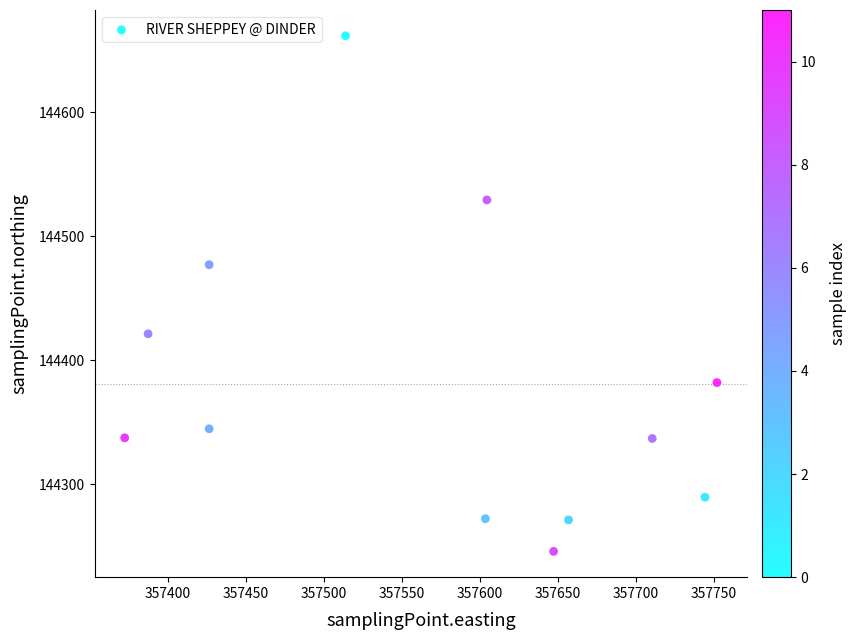

What Y value in the scatter plot is closest to 144453?

144476.9